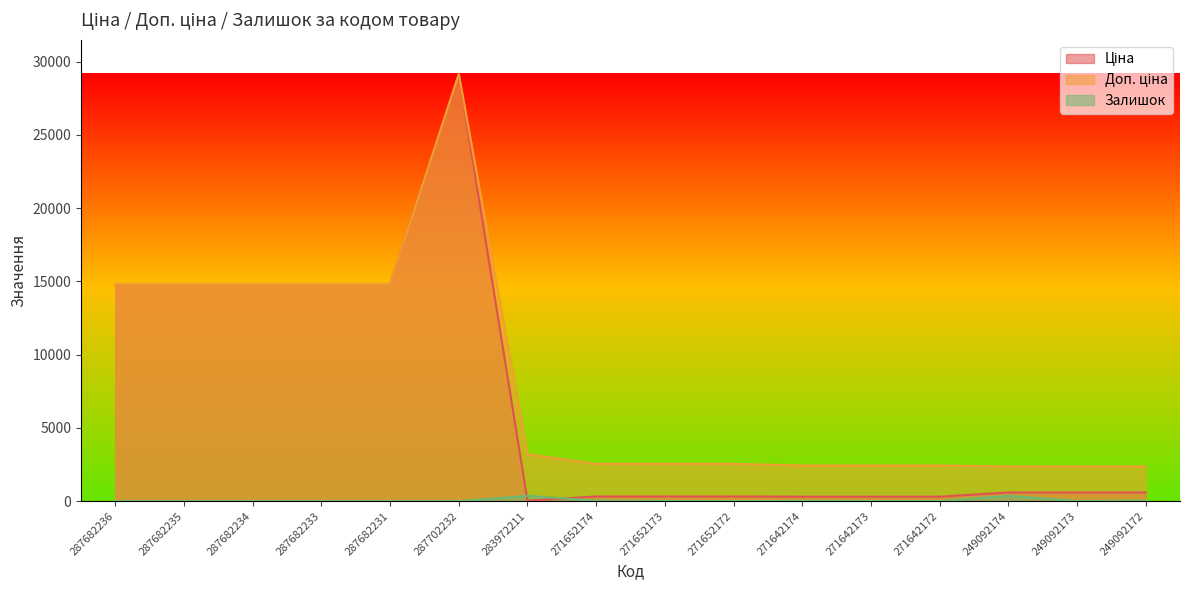

Which category has the lowest value in the Доп. ціна series?

249092174